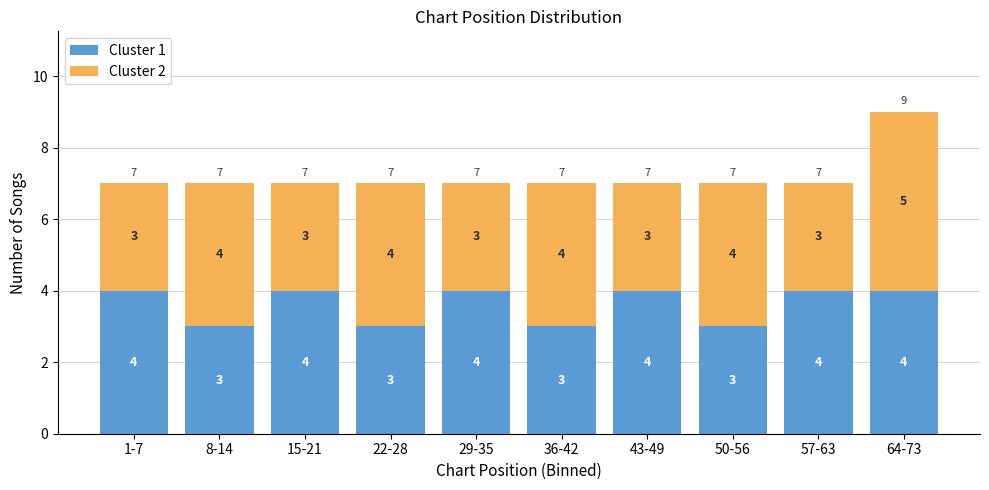

Reading left to right, what are the values for Cluster 1?

1-7=4	8-14=3	15-21=4	22-28=3	29-35=4	36-42=3	43-49=4	50-56=3	57-63=4	64-73=4